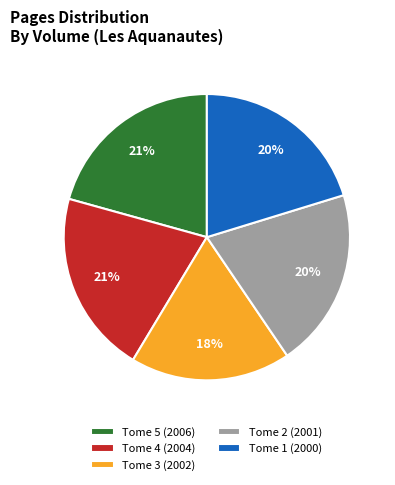

Between Tome 5 (2006) and Tome 3 (2002), which is larger?

Tome 5 (2006)